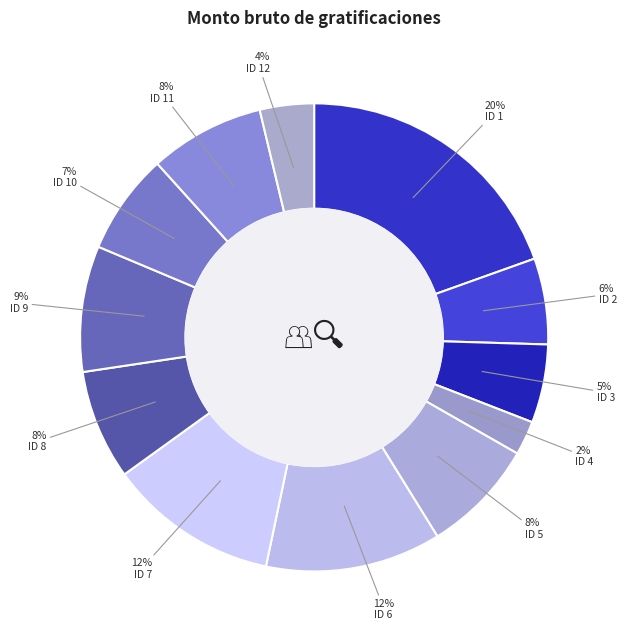

To the nearest percent, what is the average slice percentage?

8%